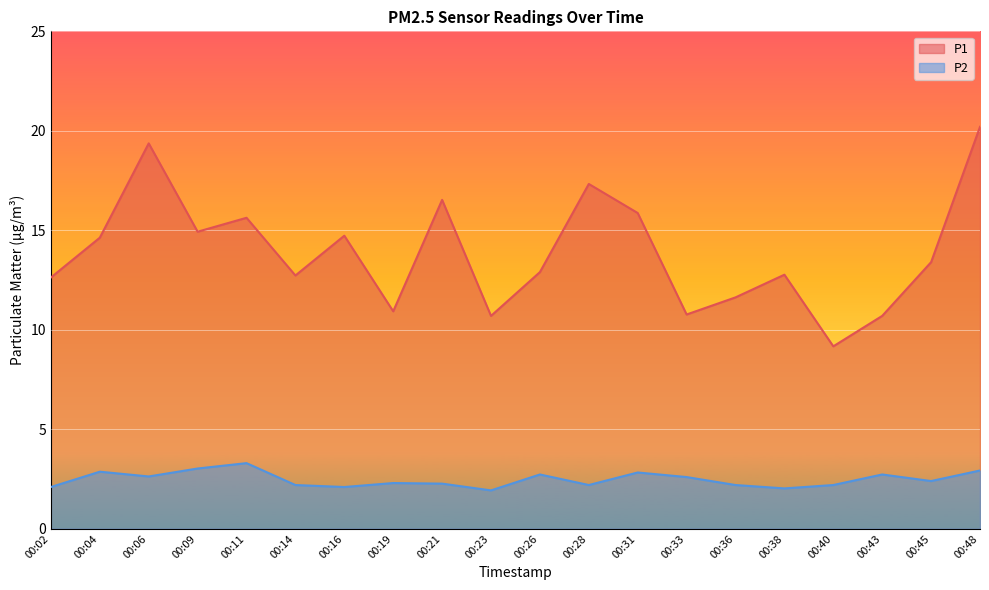

Does the chart display data point markers on the line(s)?

No